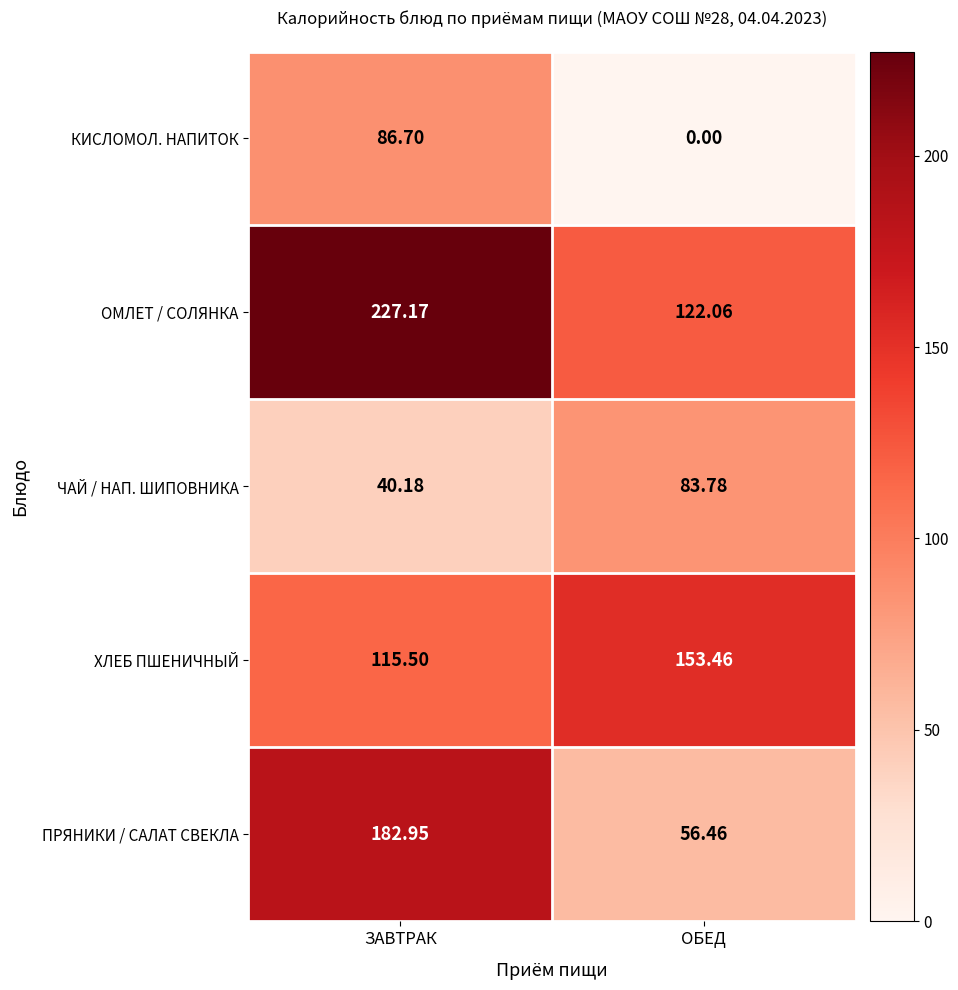

Where is ПРЯНИКИ / САЛАТ СВЕКЛА nearest to the value 119?

ОБЕД